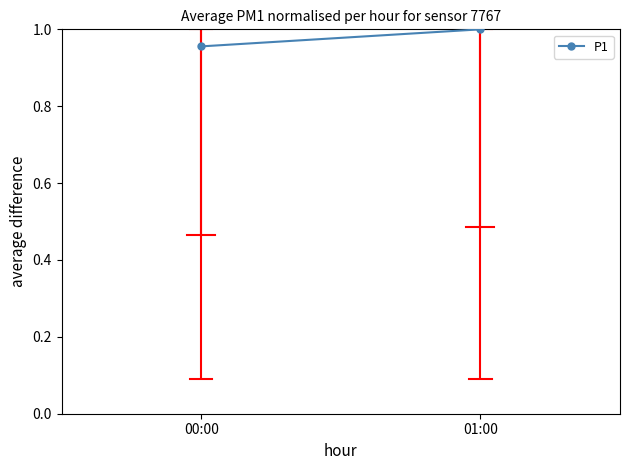

What is the approximate value at 00:00?

1.0